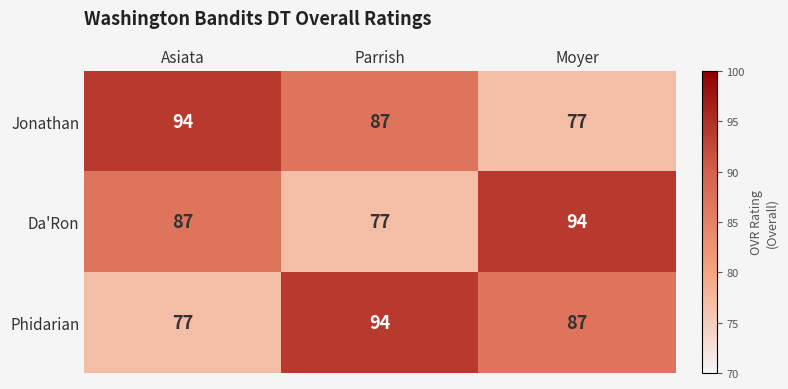

Between Parrish and Moyer, which series saw the biggest shift?

Da'Ron